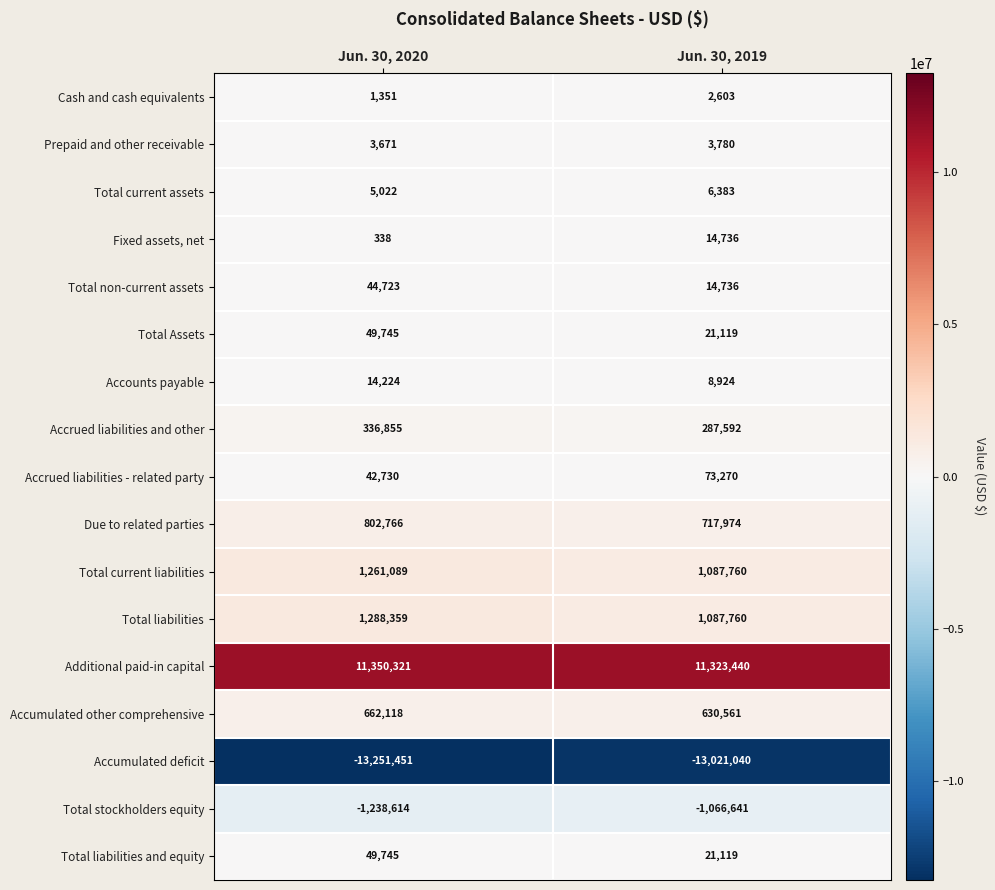

Where is Accrued liabilities and other nearest to the value 312223?

Jun. 30, 2019